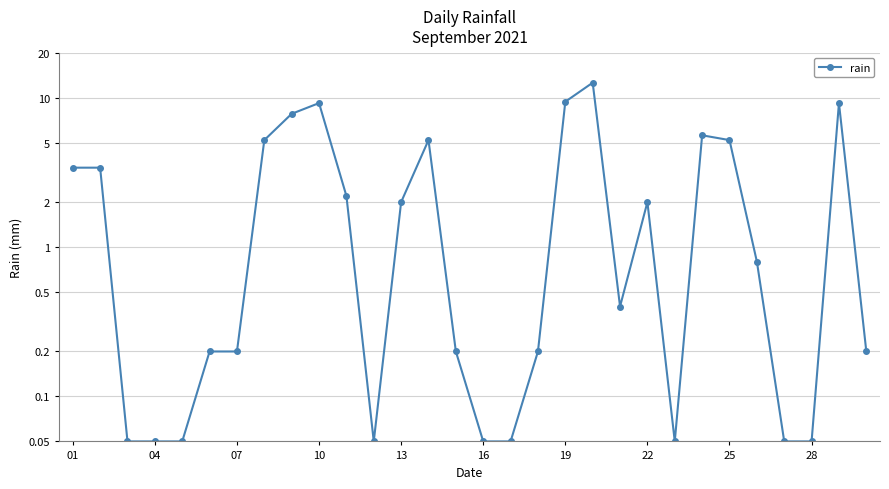

What is the greatest value displayed?

12.6